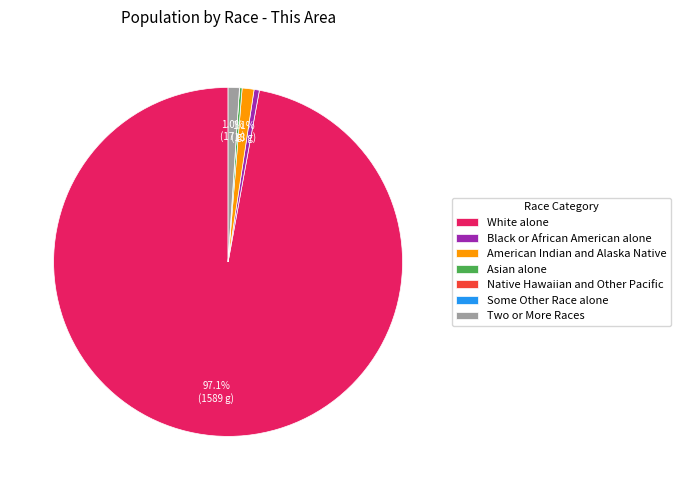

What is the majority slice?

White alone